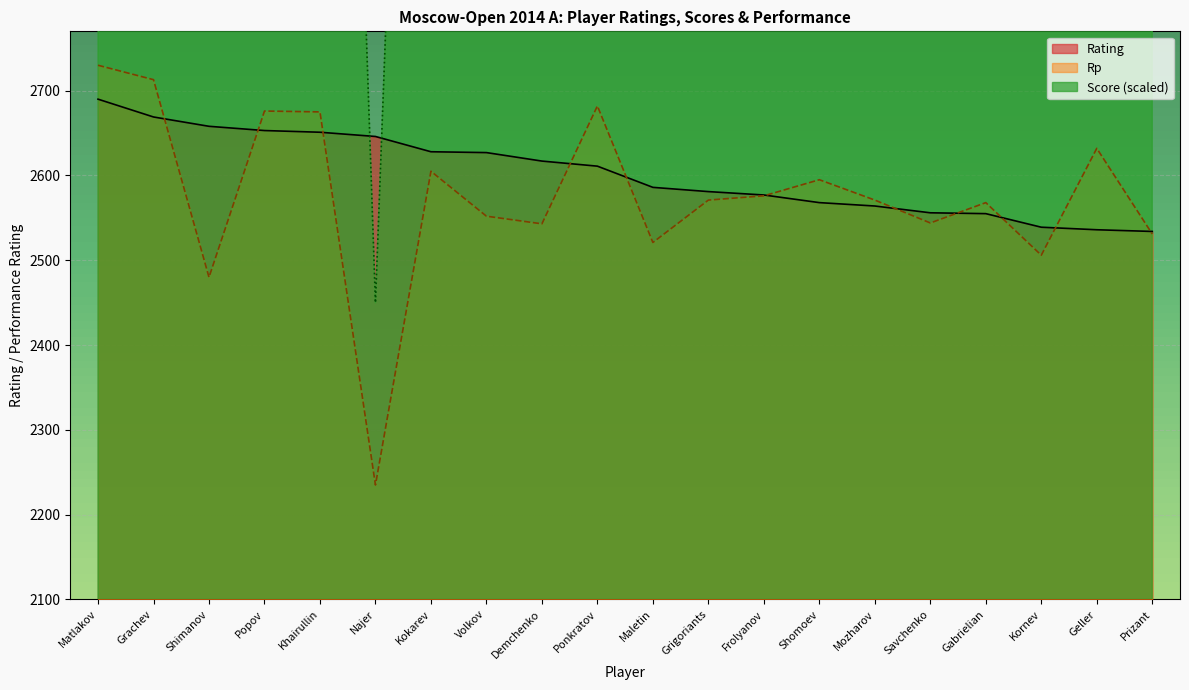

Between which two adjacent categories do Rp and Rating first intersect?

Grachev and Shimanov